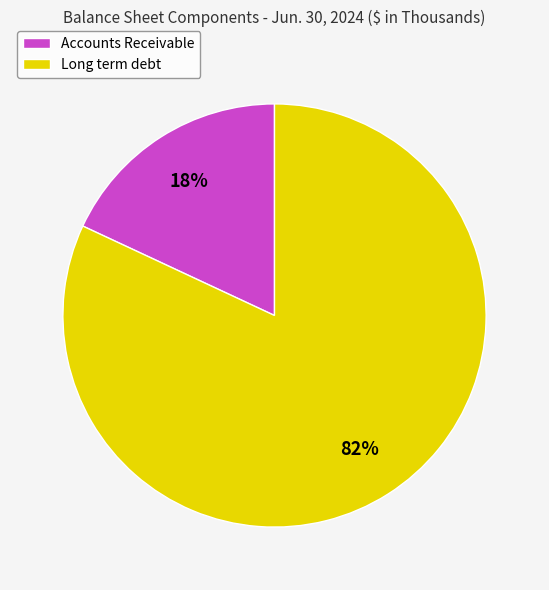

Does any single category account for the majority?

Yes